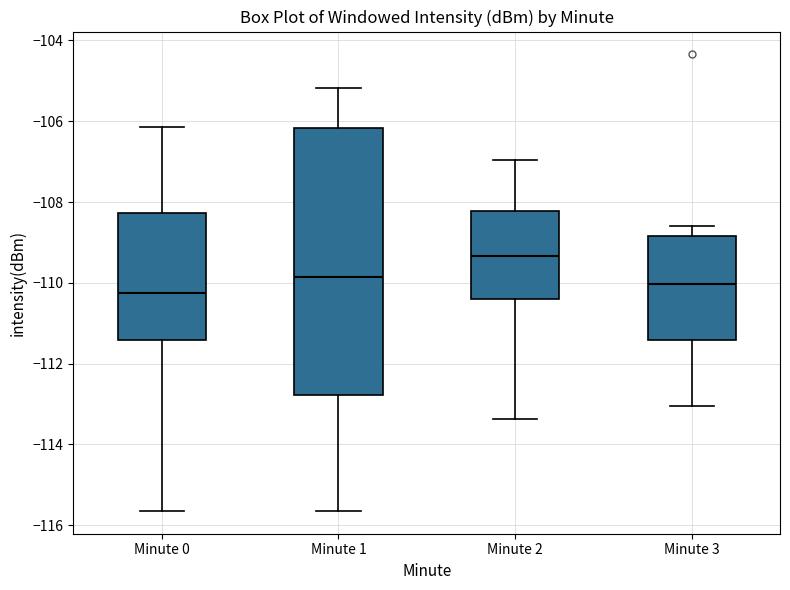

Reading left to right, transcribe this box plot: for each box, give where its median line is, the range the box spans, and where its two whiskers end, as read against the y-axis. The values are not printed on the chart, so give them approximately, as read against the axis.

Minute 0: median -110.2, box -111.4 to -108.2, whiskers -115.6 to -106.2
Minute 1: median -109.8, box -112.8 to -106.2, whiskers -115.6 to -105.2
Minute 2: median -109.4, box -110.4 to -108.2, whiskers -113.4 to -107.0
Minute 3: median -110.0, box -111.4 to -108.8, whiskers -113.0 to -108.6